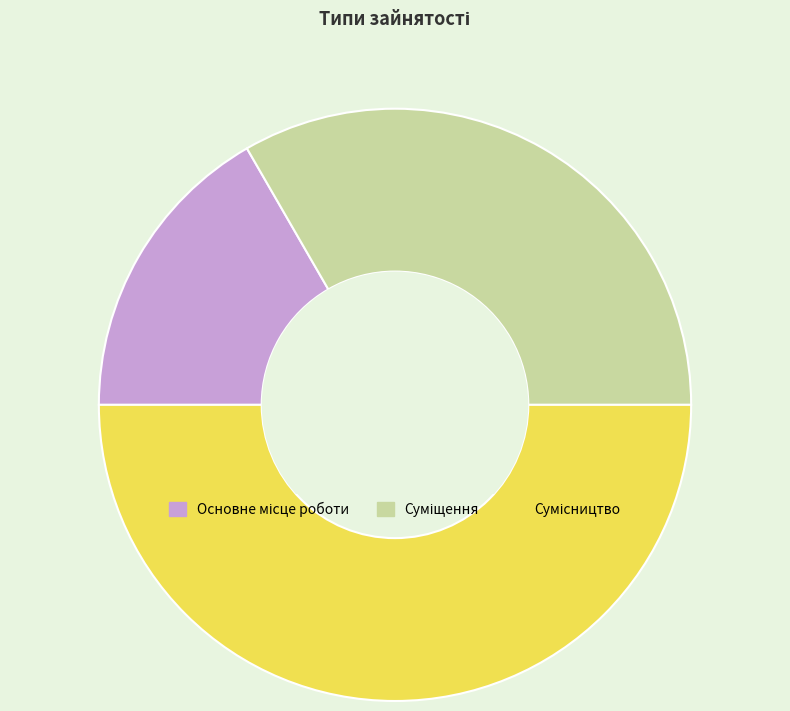

How many segments does this pie chart have?

3